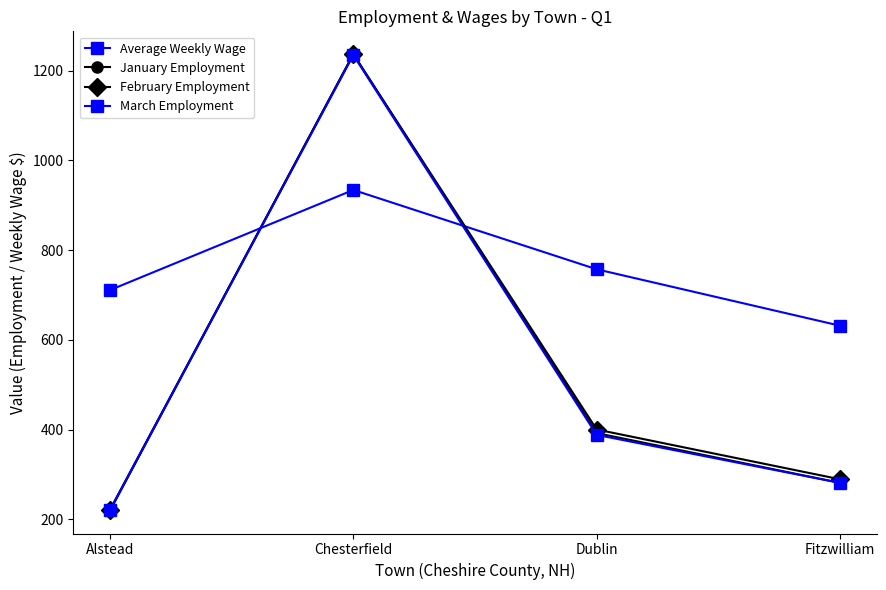

Reading left to right, what are all the values shown in this chart?

Average Weekly Wage: 710.9	934.2	757.3	631.5
January Employment: 219.0	1237.0	392.0	281.0
February Employment: 221.0	1237.0	400.0	289.0
March Employment: 220.0	1235.0	388.0	281.0